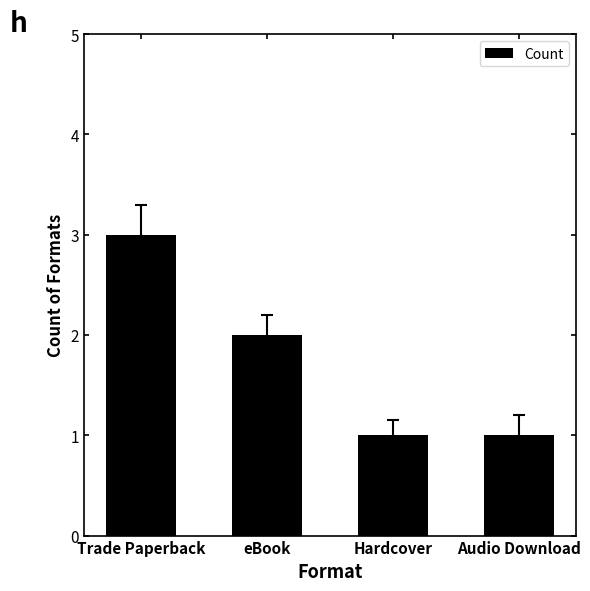

What is the greatest value displayed?

3